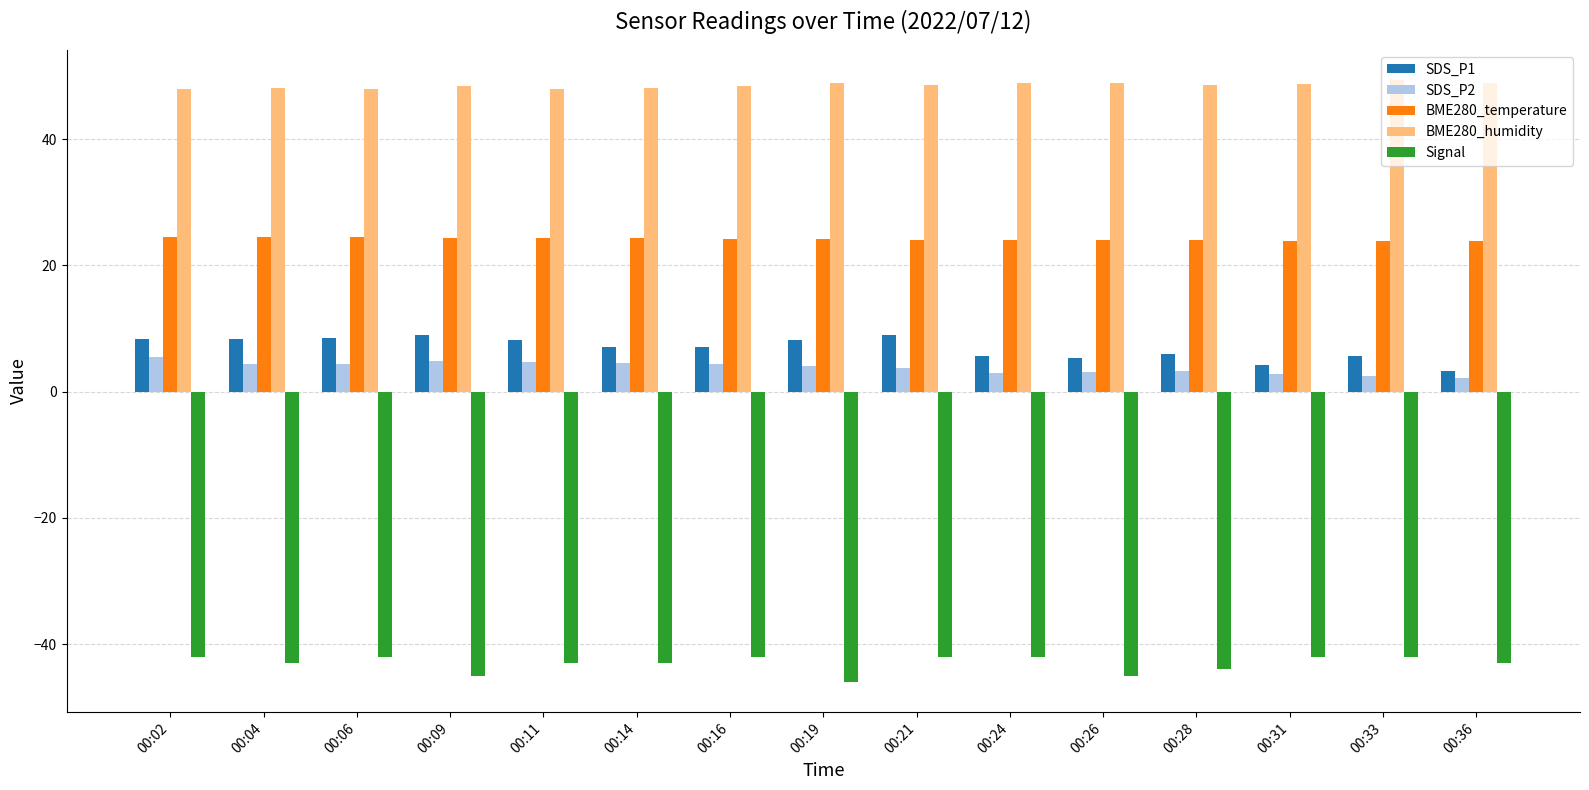

Rank the series by their maximum value, from lowest to highest.

Signal, SDS_P2, SDS_P1, BME280_temperature, BME280_humidity